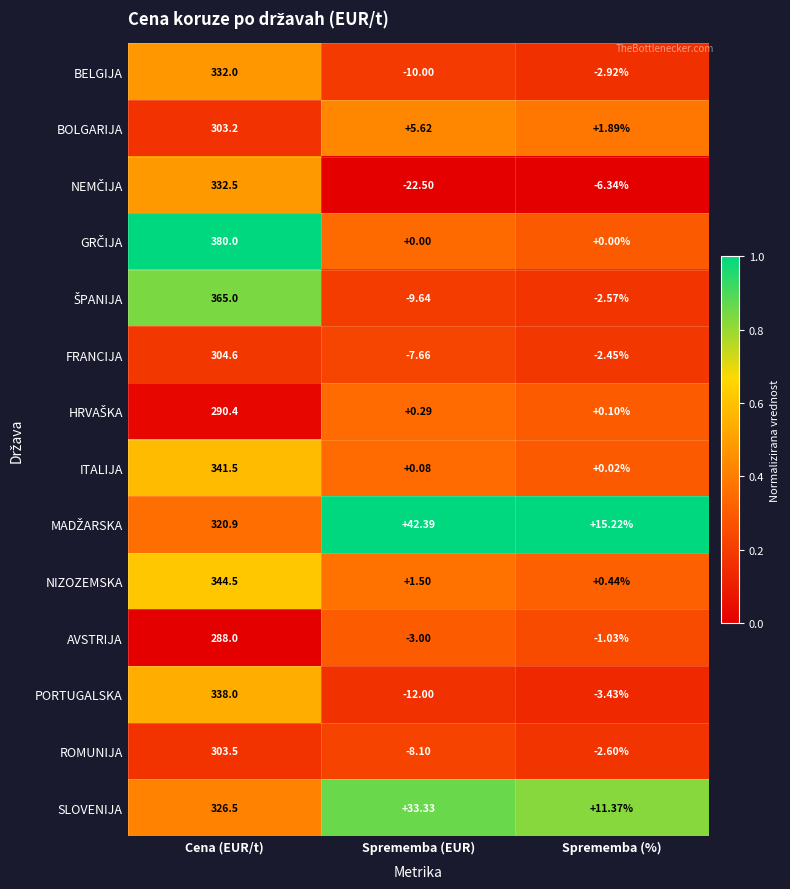

Rank the categories by ROMUNIJA value from highest to lowest.

Cena (EUR/t), Sprememba (%), Sprememba (EUR)